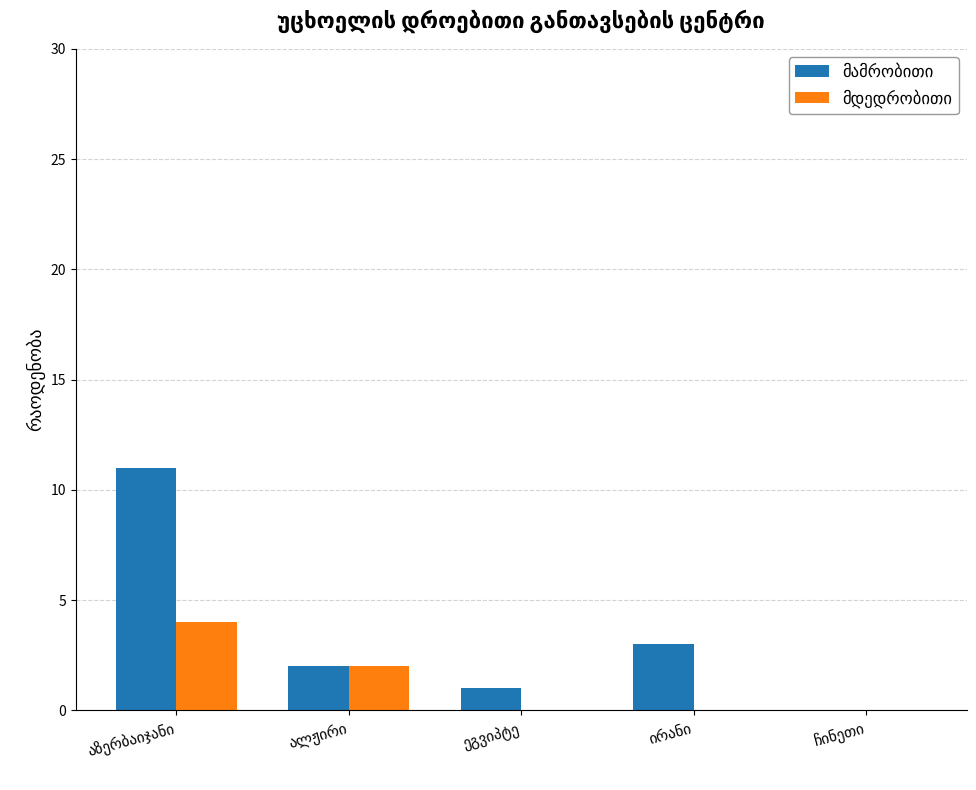

Count the number of data series in this chart.

2